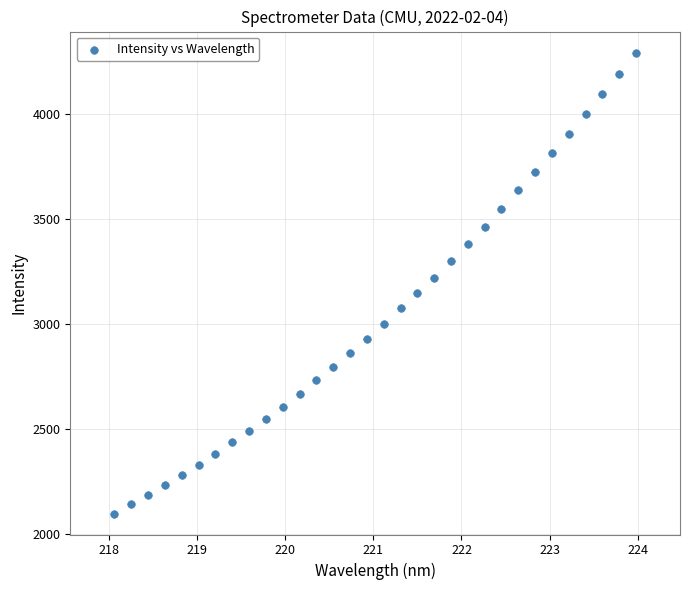

What is the range of Y values (max minus min)?

2195.3